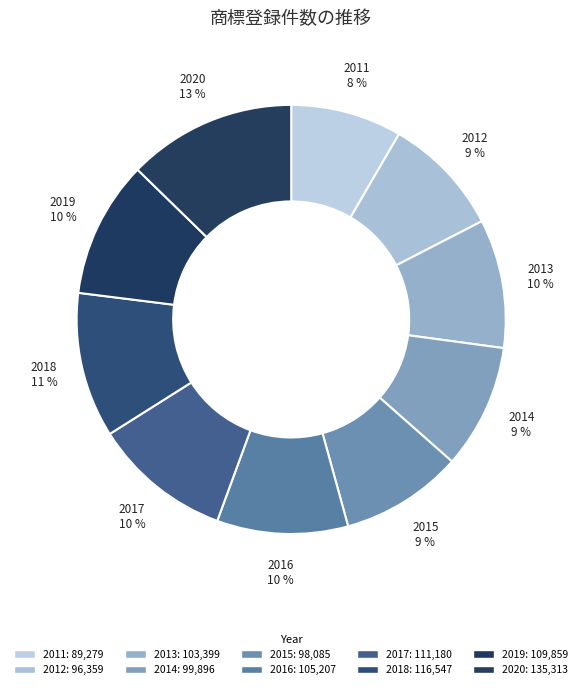

What is the largest slice in the pie chart?

2020